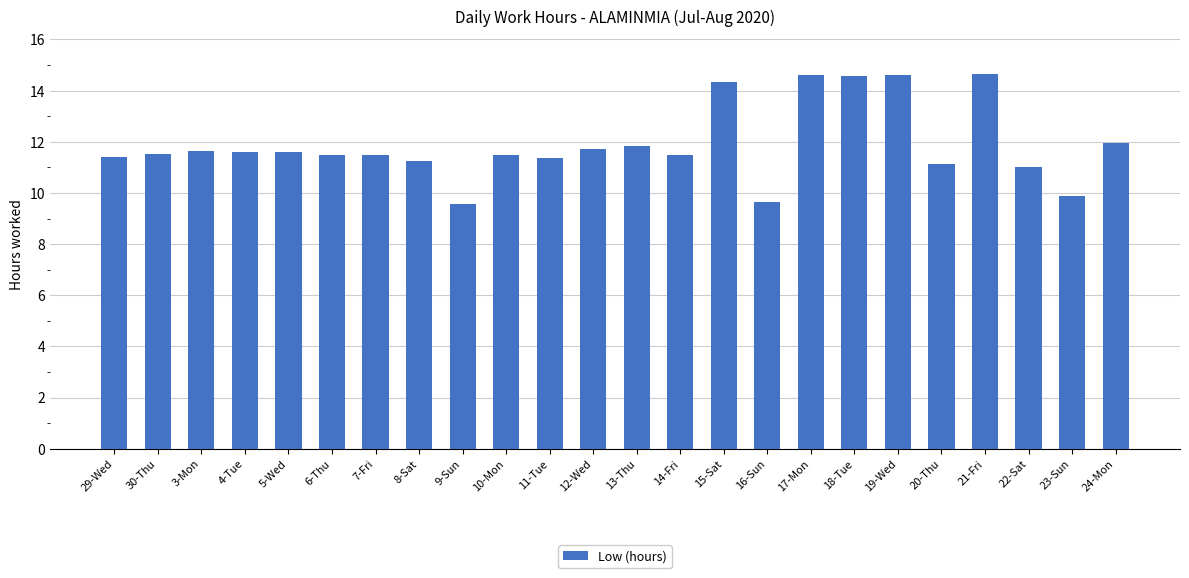

What is the minimum value shown in the chart?

9.6